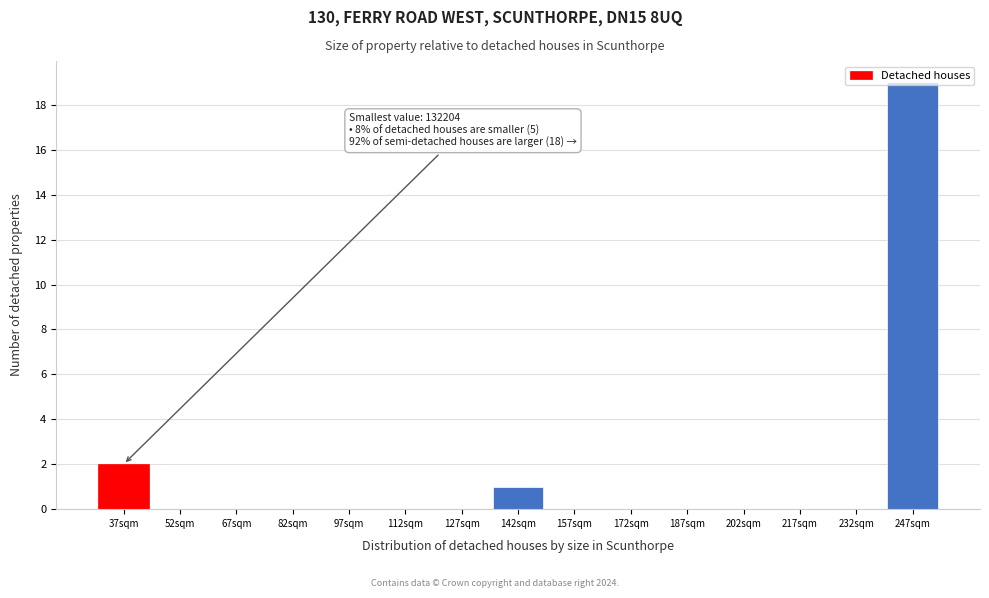

What is the maximum value shown in the chart?

19